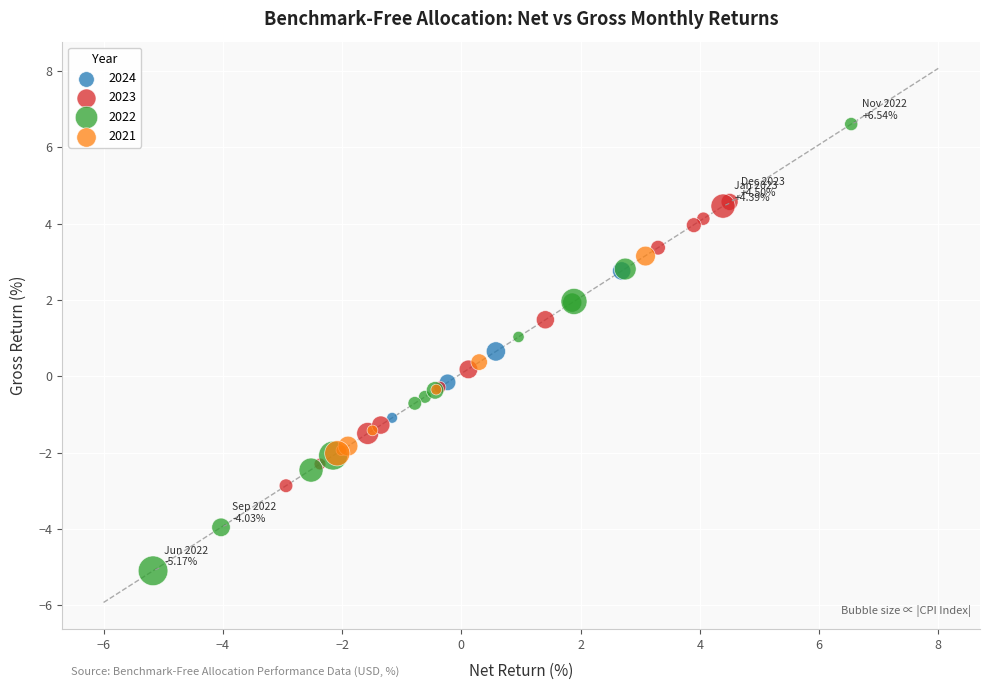

Which series reaches the maximum Y coordinate?

2022